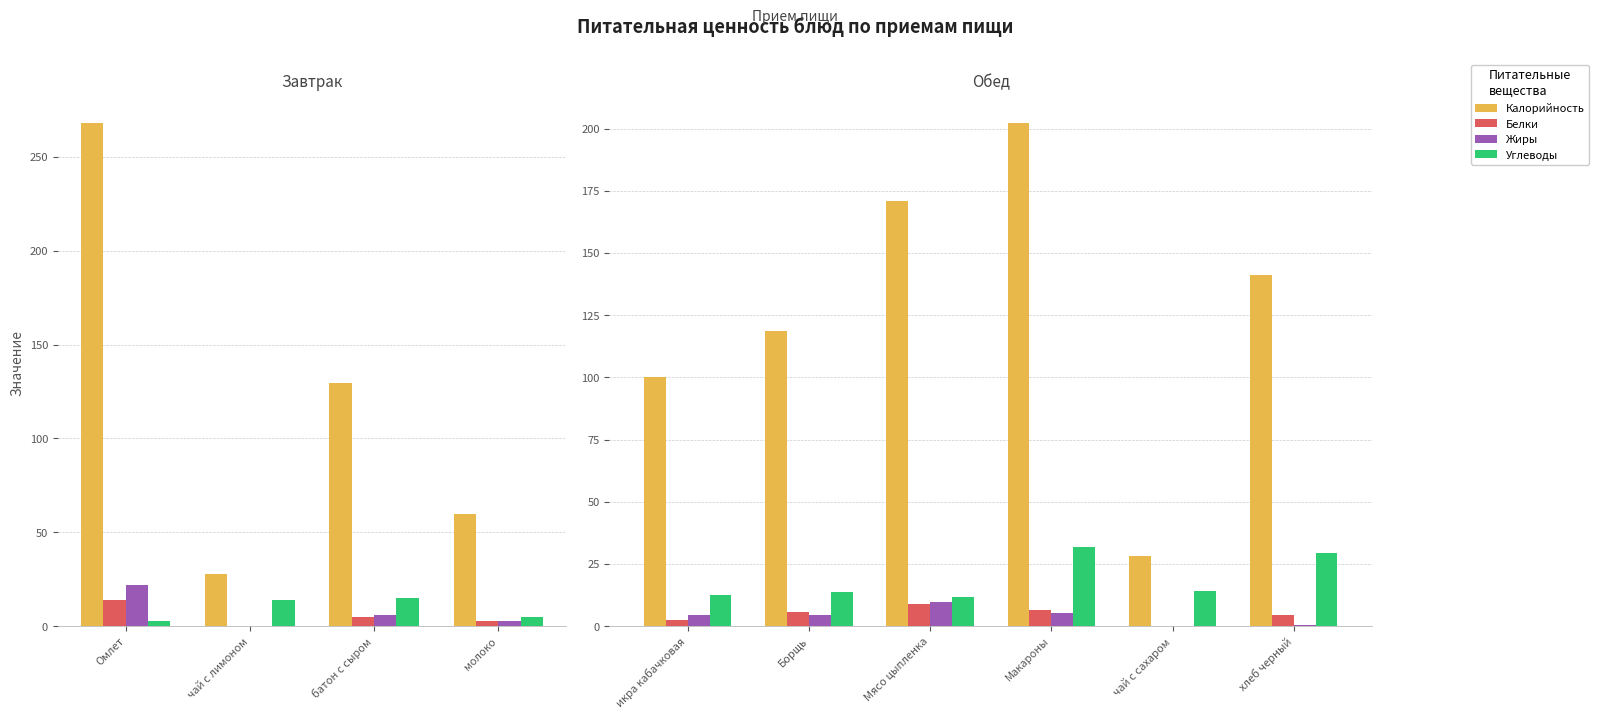

What is the spread (max minus min) of values at хлеб черный?

140.5